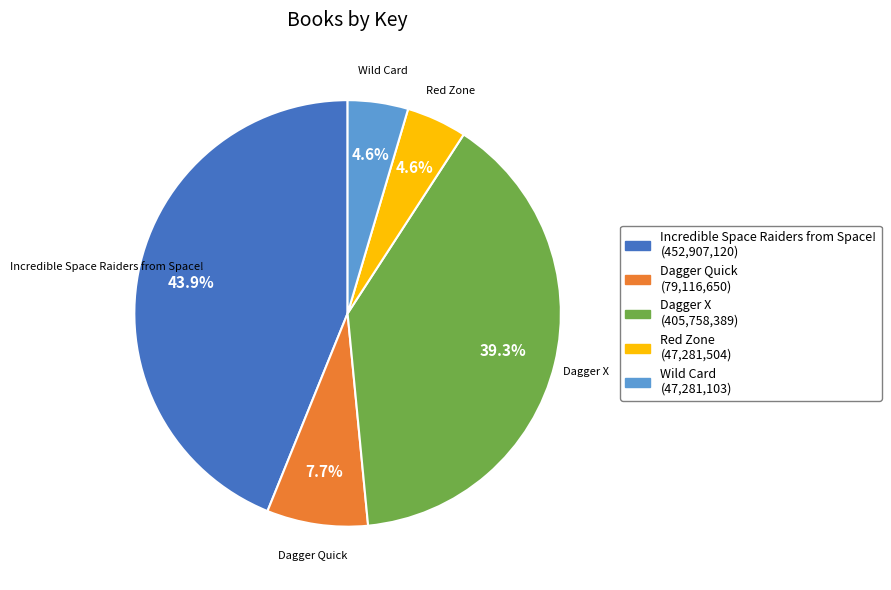

Combined, do Wild Card and Red Zone account for over 50%?

No